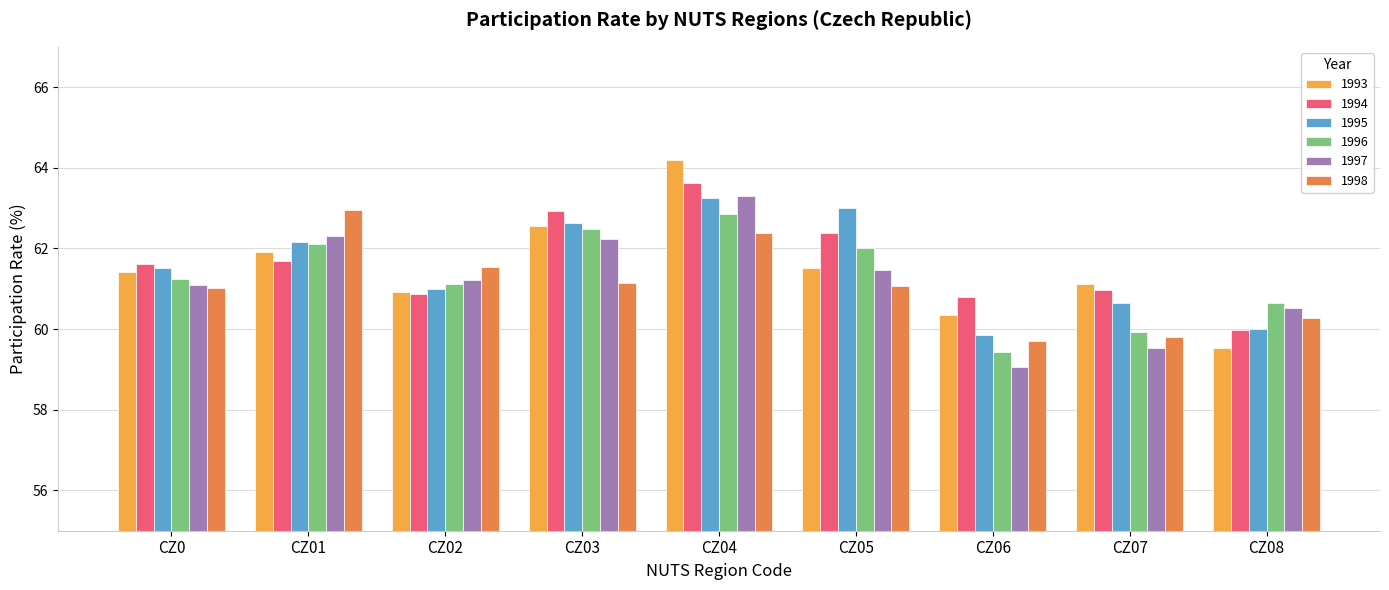

What is the difference between the 1993 values at CZ05 and CZ0?

0.1